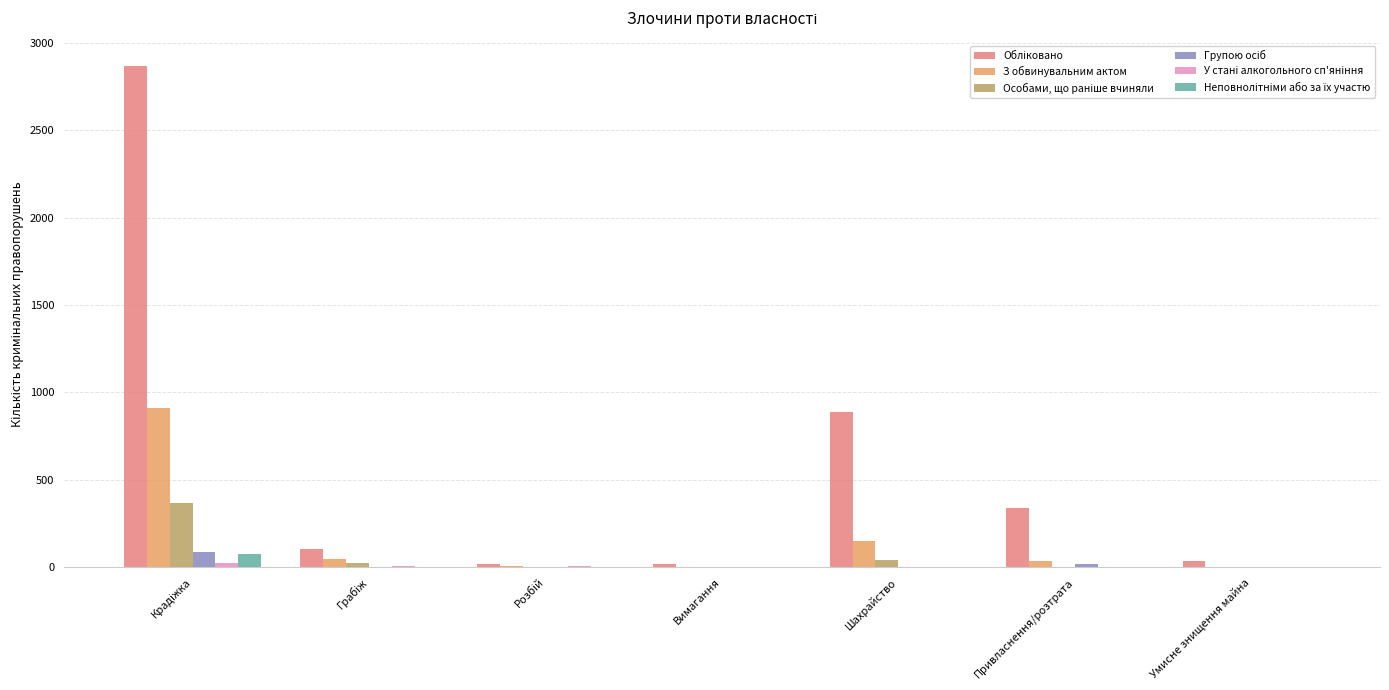

What is the sum of all З обвинувальним актом values?

1154